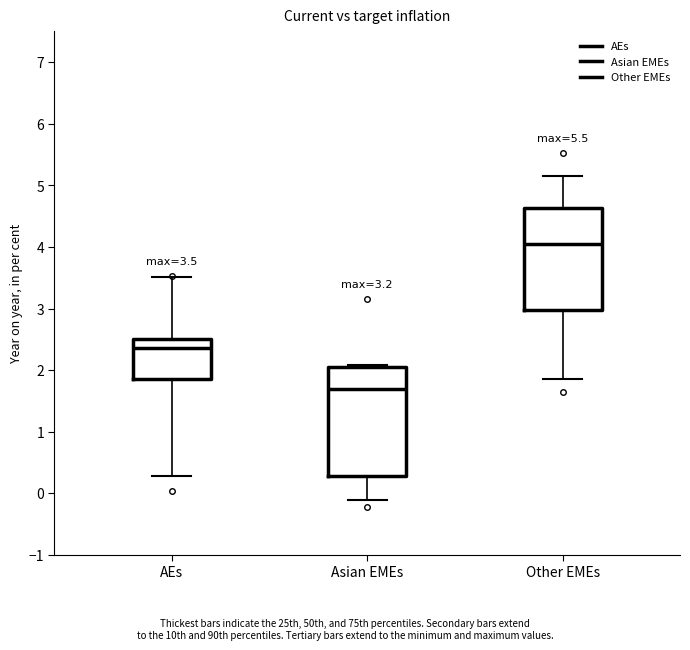

Which box's median line is the highest?

Other EMEs